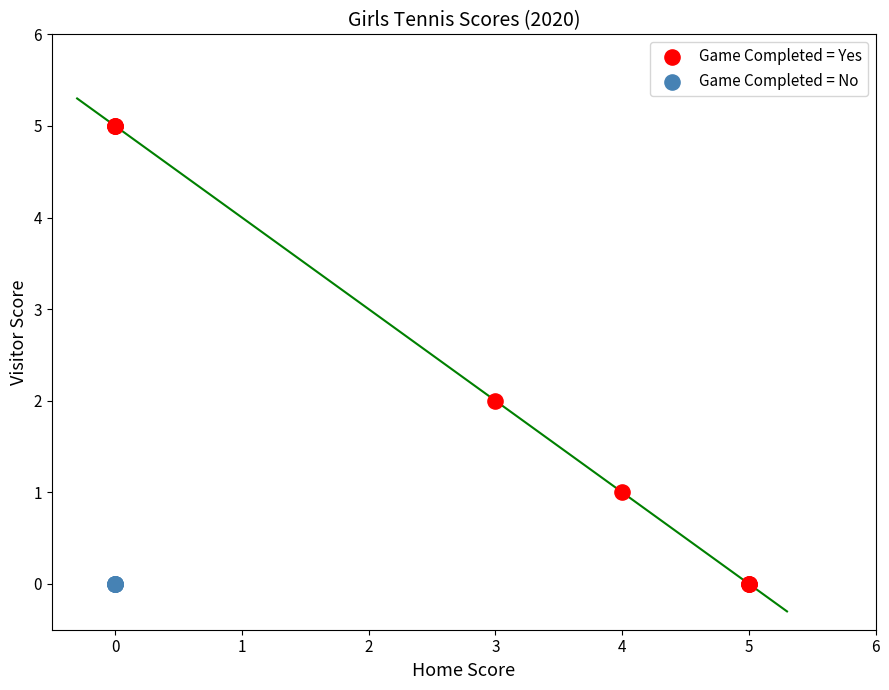

Which series contains the highest Y value?

Game Completed = Yes